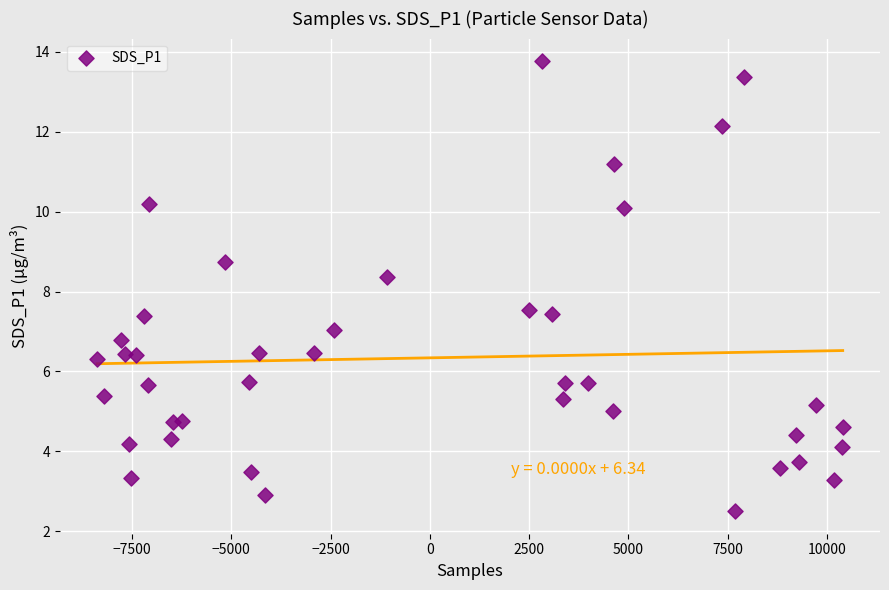

Count the number of points in this scatter plot.

40